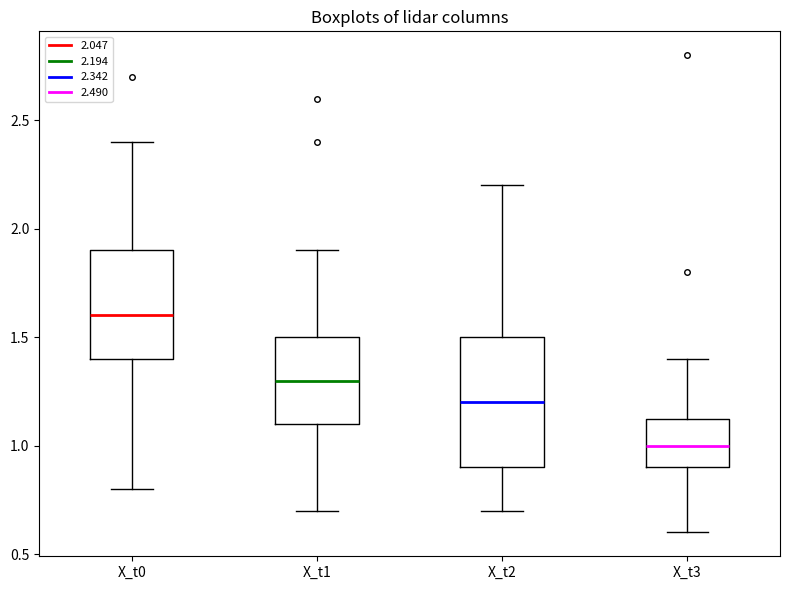

Which box is the tallest, from its lower edge to its upper edge?

X_t2